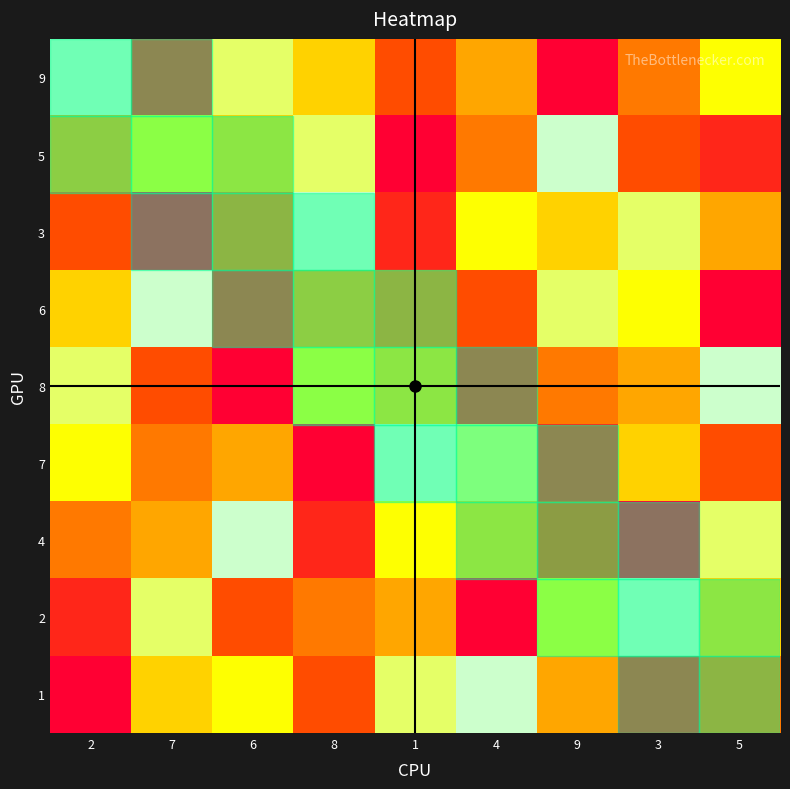

At which category is the sum across all series the highest?

2